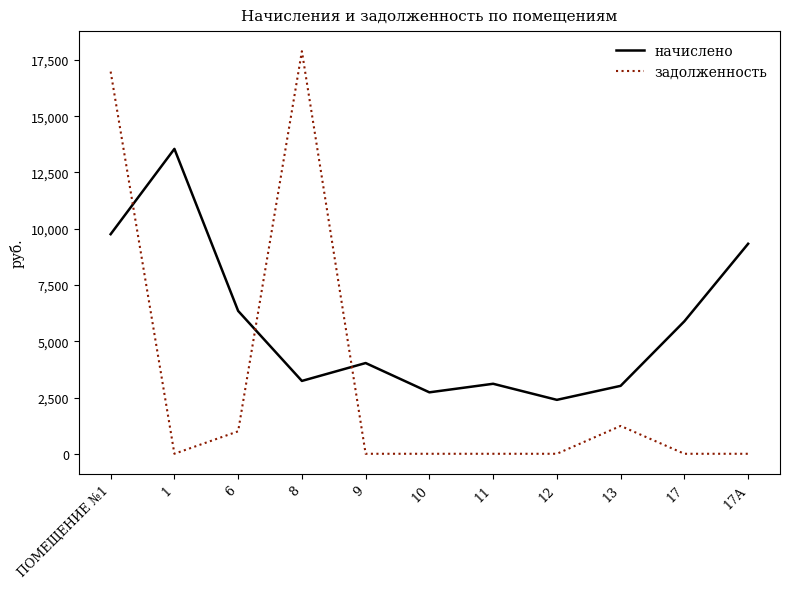

At how many categories does at least one series exceed 12752?

3